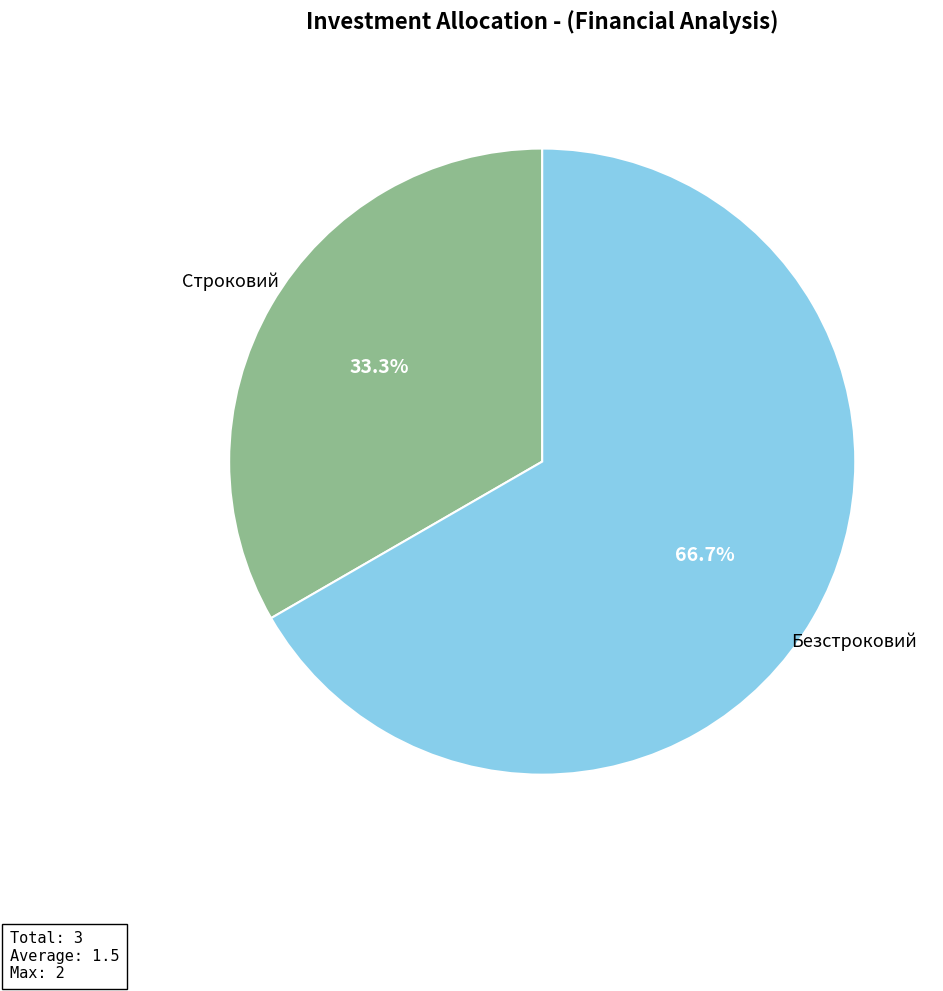

Approximately how many times larger is the value at Безстроковий compared to Строковий?

2.0